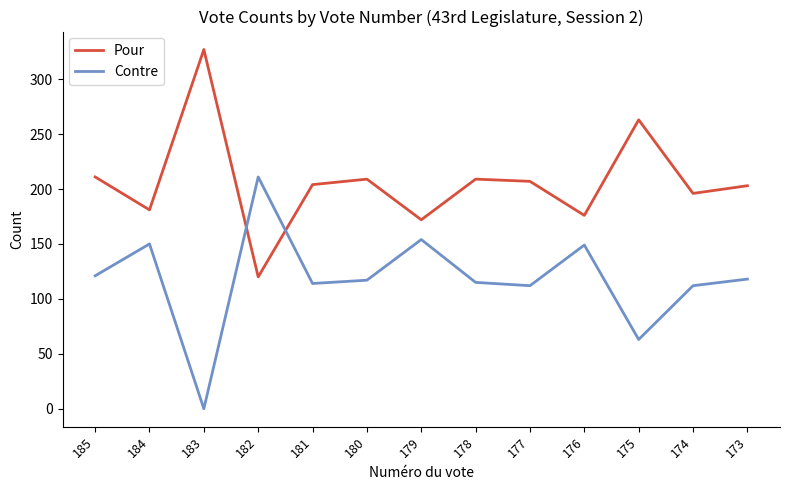

Count the number of categories in the chart.

13